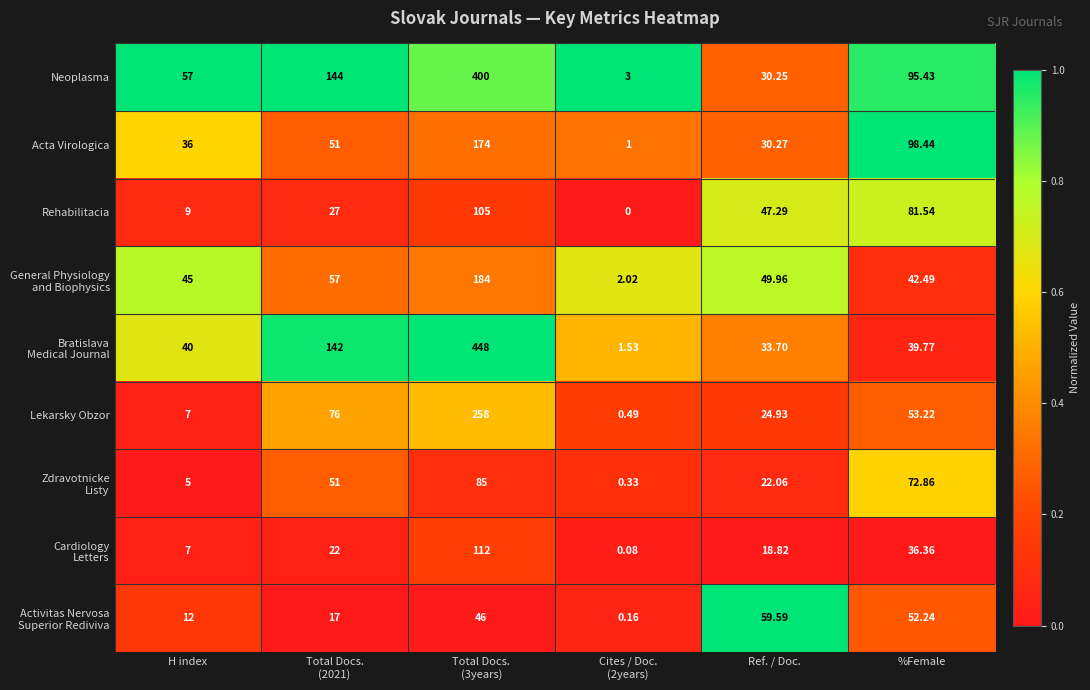

How many distinct data groups are displayed?

9